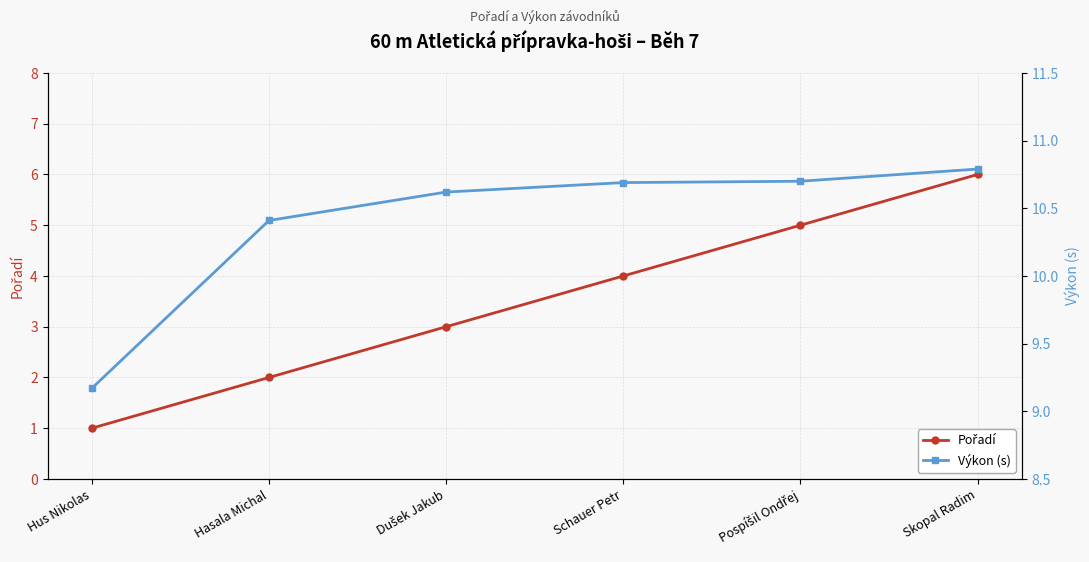

True or false: Pořadí and Výkon (s) cross at least once.

False